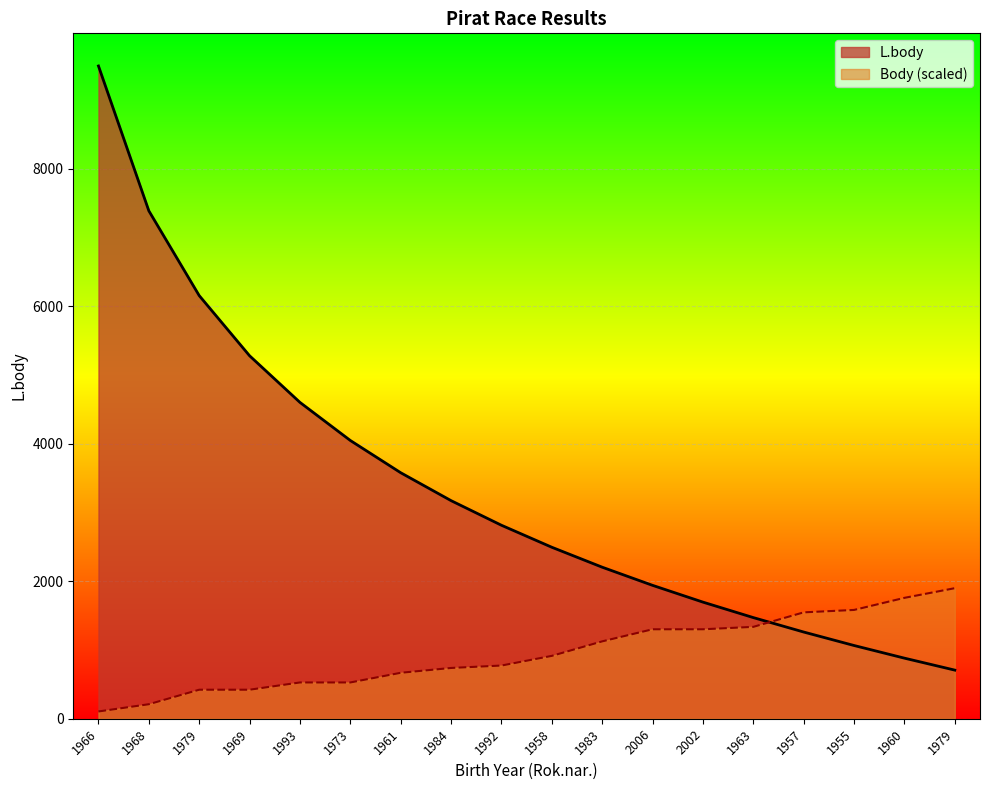

Reading right to left, what are all the values shown in this chart?

L.body: 707.0	881.0	1065.0	1261.0	1471.0	1696.0	1940.0	2204.0	2494.0	2814.0	3172.0	3578.0	4047.0	4601.0	5279.0	6154.0	7387.0	9494.0
Body: 1898.8	1758.1	1582.3	1547.2	1336.2	1301.0	1301.0	1125.2	914.2	773.6	738.4	668.1	527.4	527.4	422.0	422.0	211.0	105.5